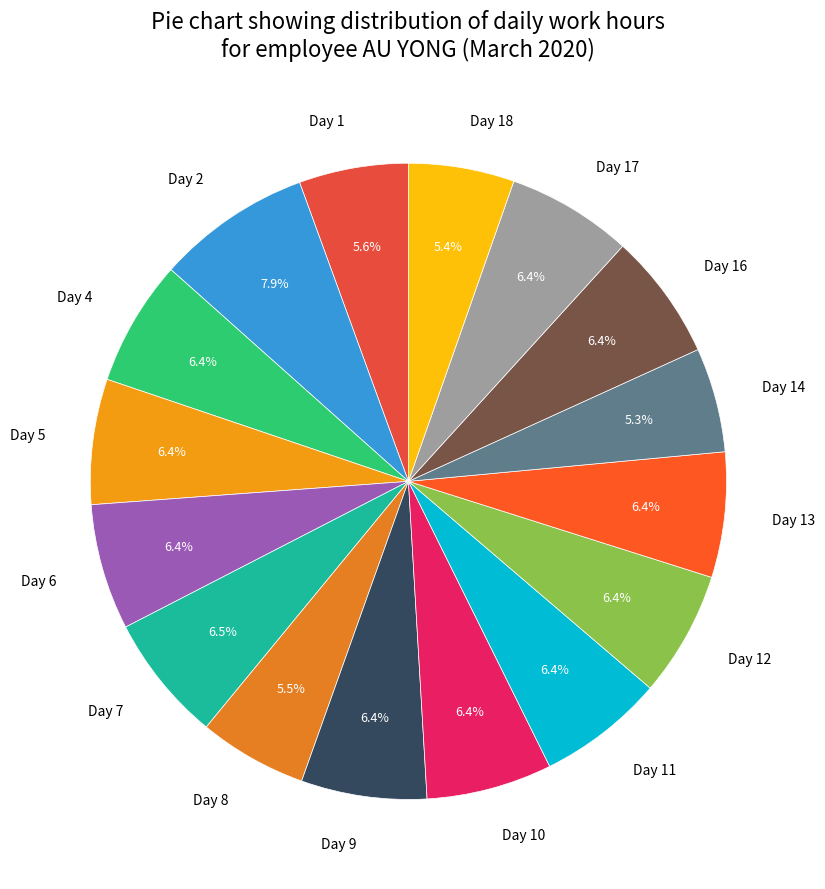

Which category has the biggest portion of the pie?

Day 2